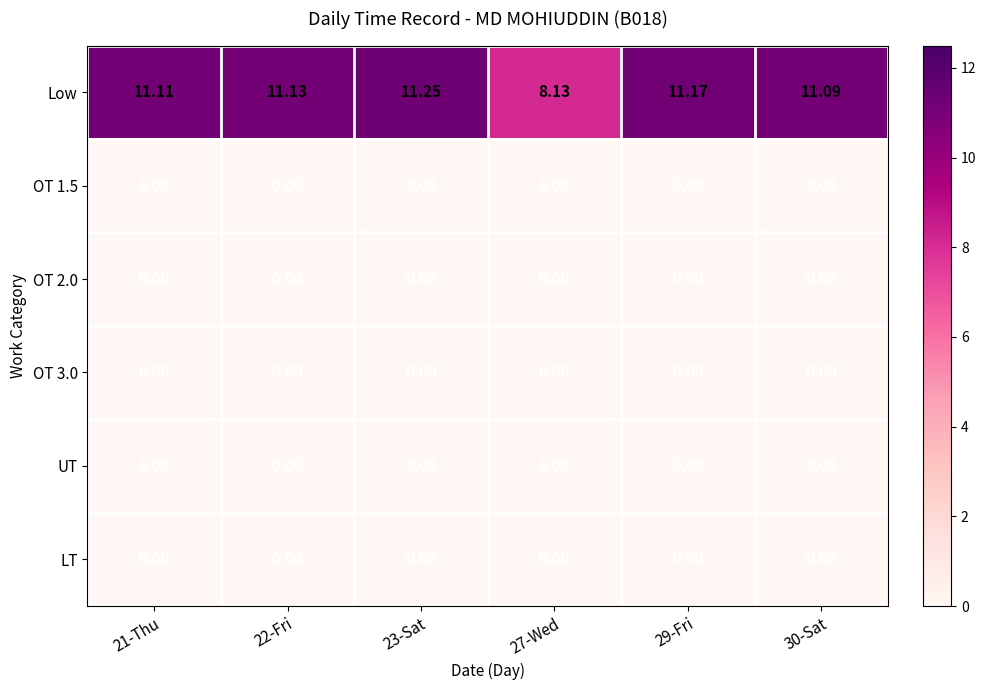

Which series changed the most between 22-Fri and 29-Fri?

Low